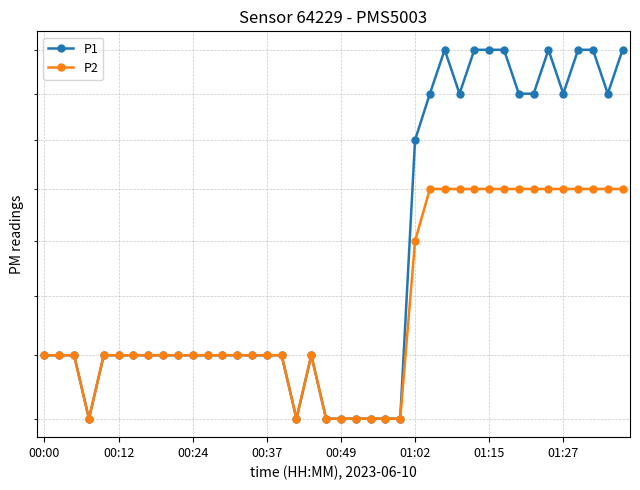

True or false: P2 has more than 2 interior local peaks.

False